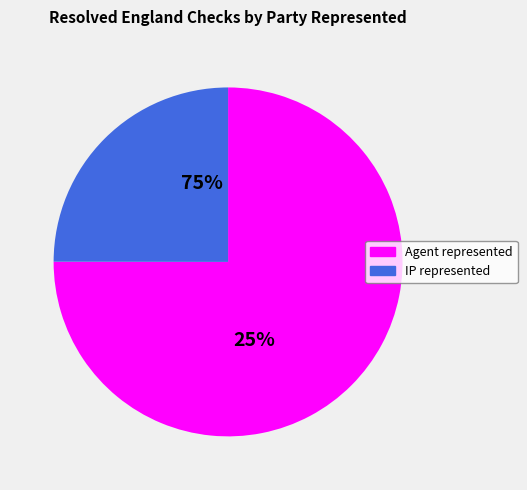

How many segments does this pie chart have?

2